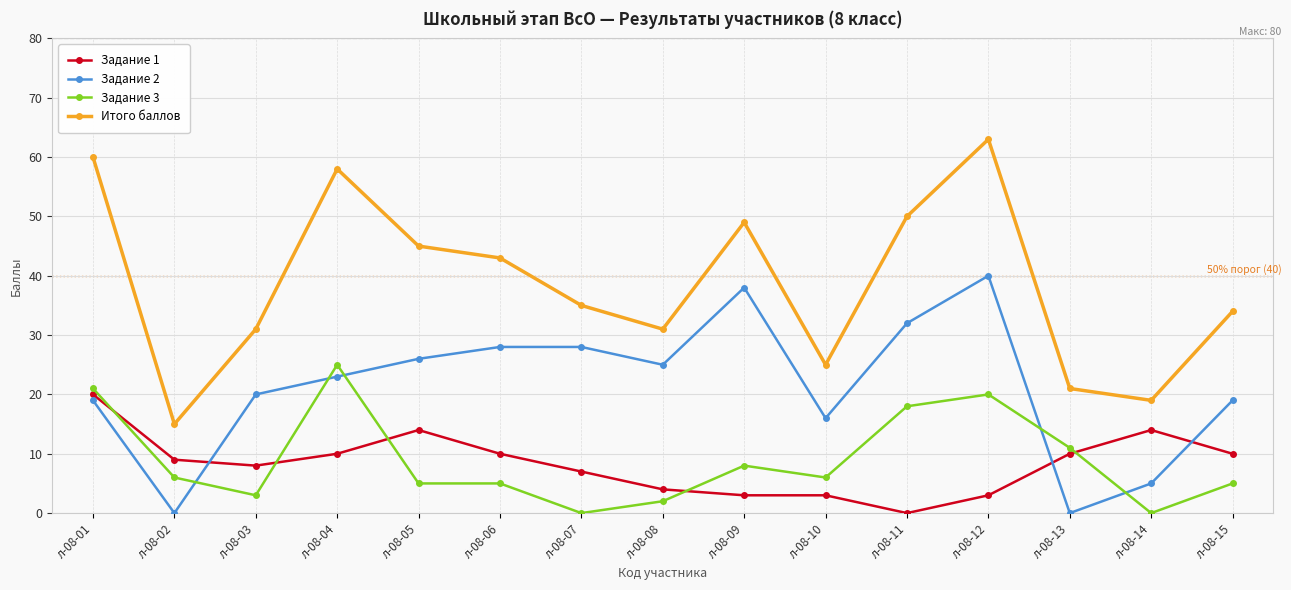

Between л-08-03 and л-08-06, which series saw the biggest shift?

Итого баллов